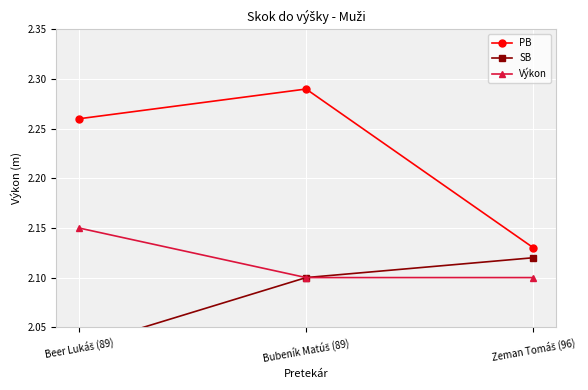

The SB series shows 2.0 at Beer Lukáš (89). True or false?

True